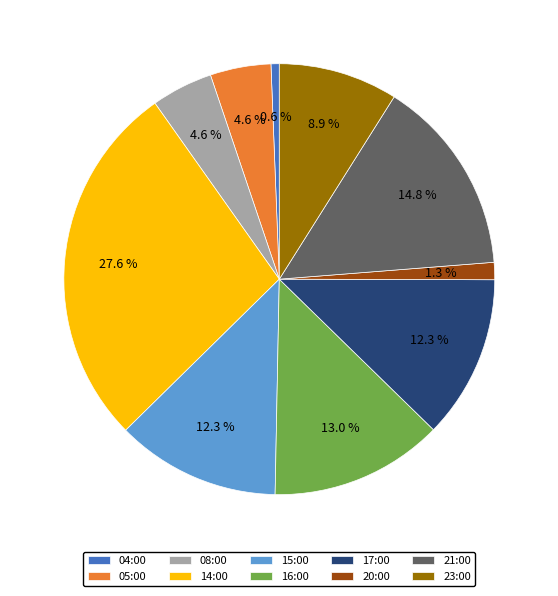

Does any single category account for the majority?

No